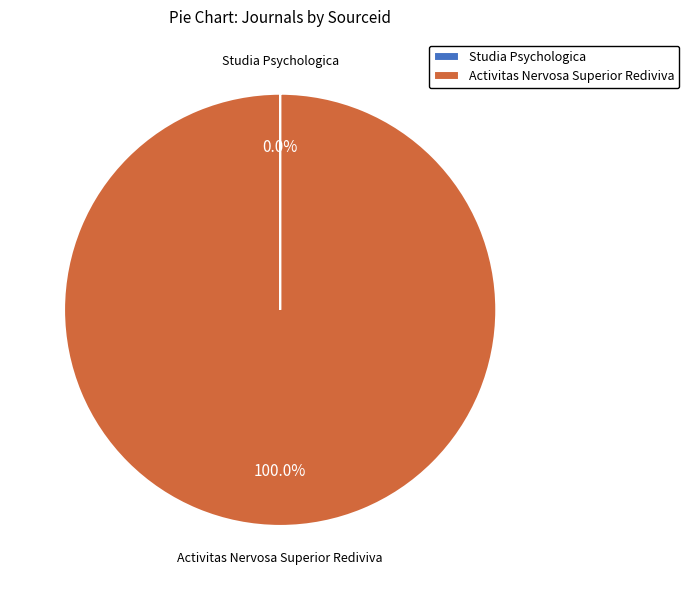

Does any single category account for the majority?

Yes